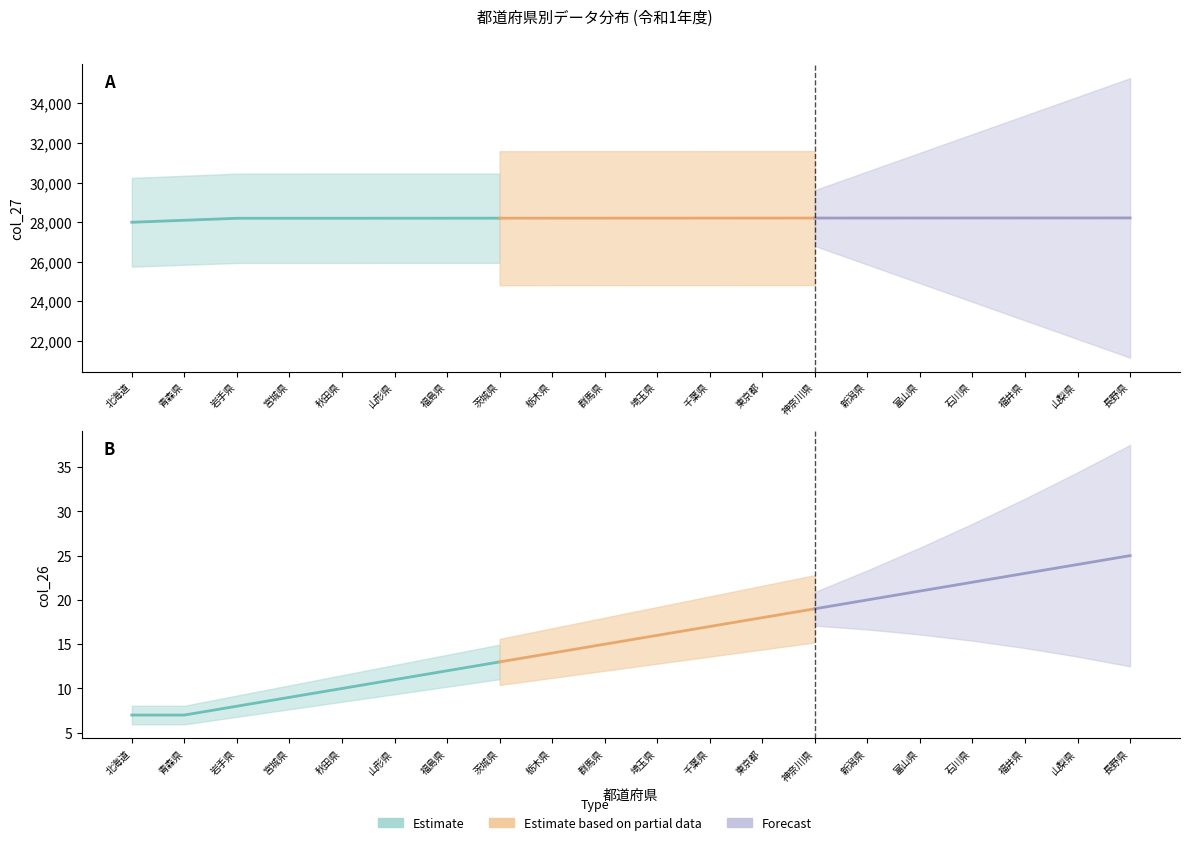

Rank the series by their average value, from highest to lowest.

col_27, col_26